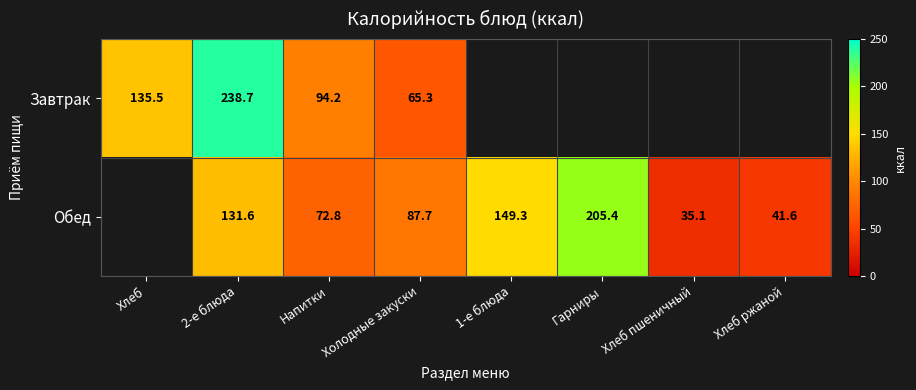

Is the value of Обед at 2-е блюда greater than the value of Завтрак at 2-е блюда?

No